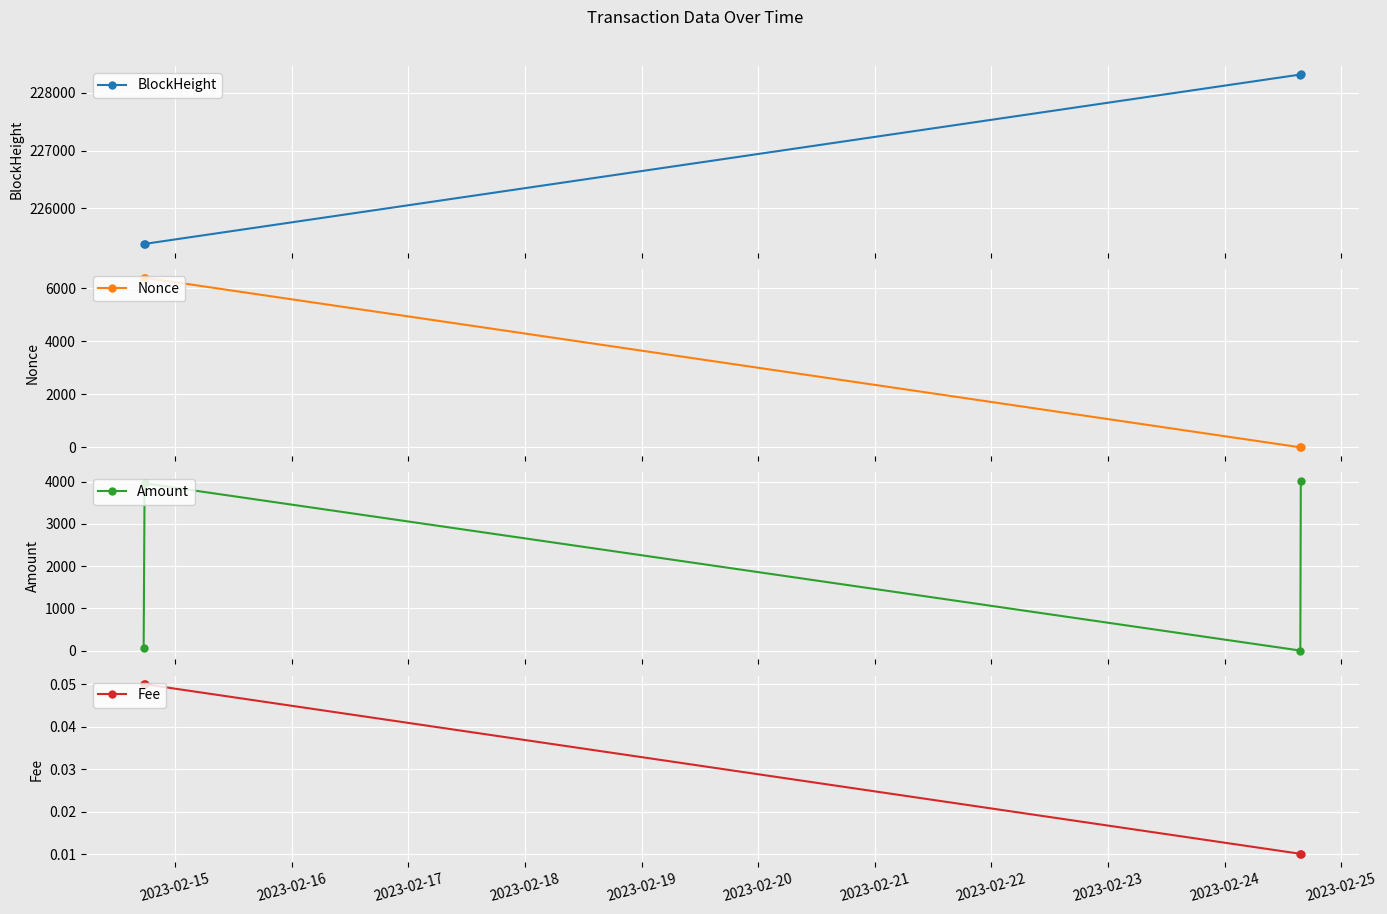

True or false: Fee has more than 2 points higher than both neighbors.

False